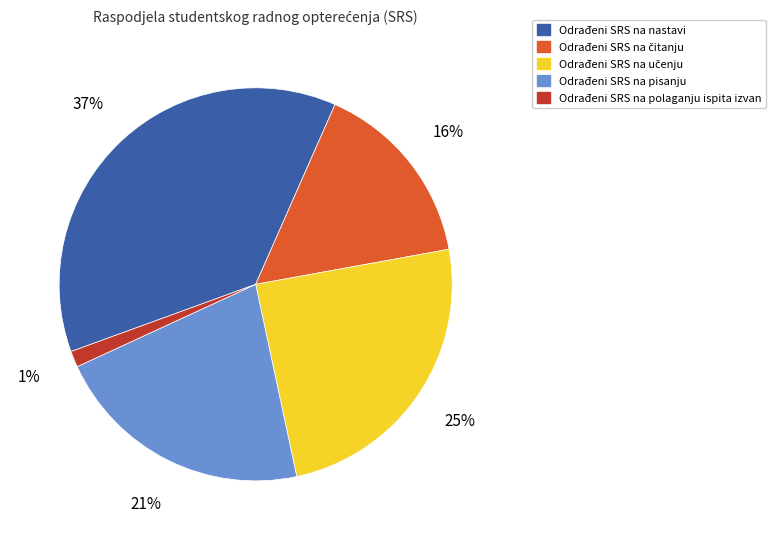

Is there a majority slice in this chart?

No